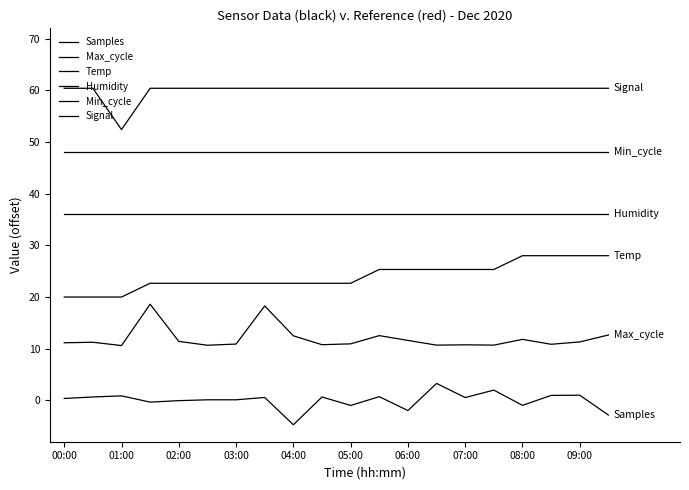

What is the minimum value for Max_cycle?

10.6